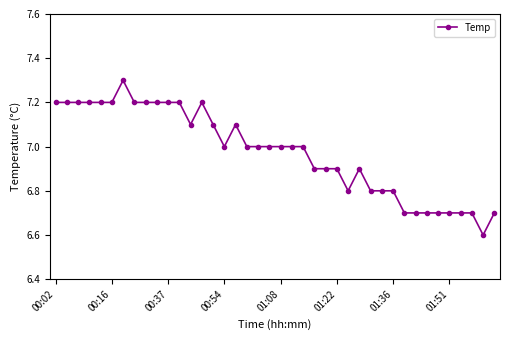

What is the maximum value shown in the chart?

7.3